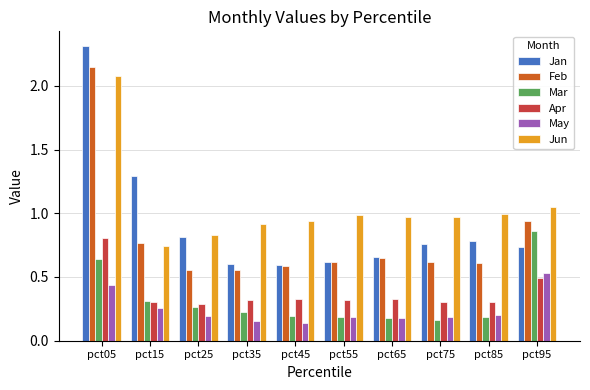

Is the value of Jan at pct05 greater than the value of Mar at pct75?

Yes